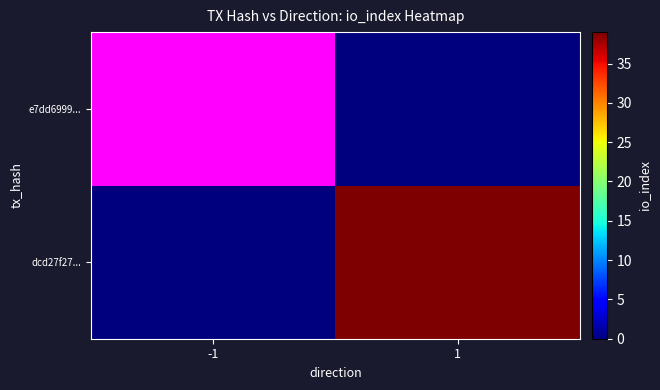

List the series in order of their peak value, lowest first.

e7dd6999..., dcd27f27...